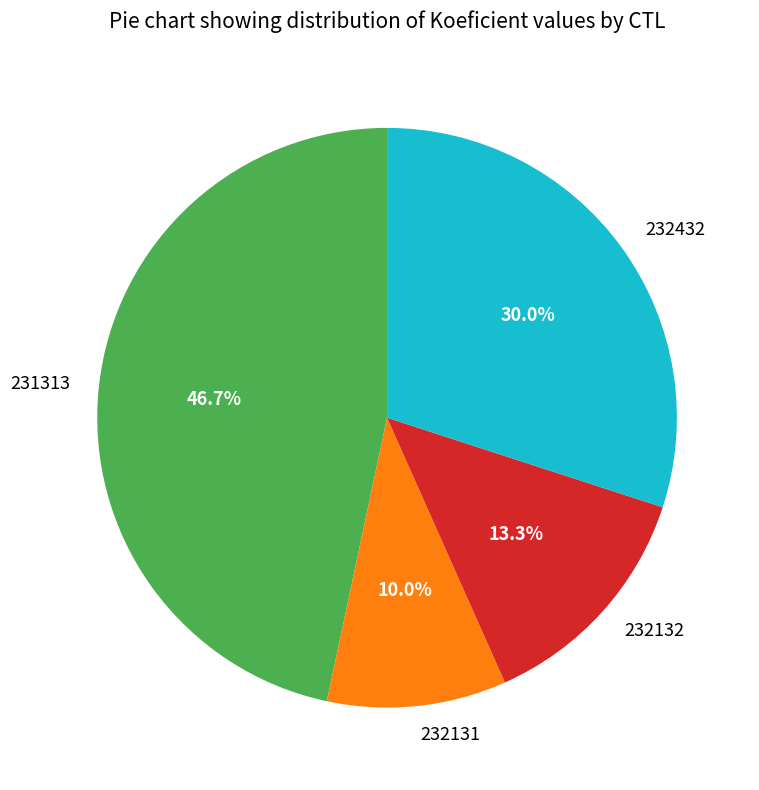

What percentage do 232131 and 232132 together represent?

23.3%